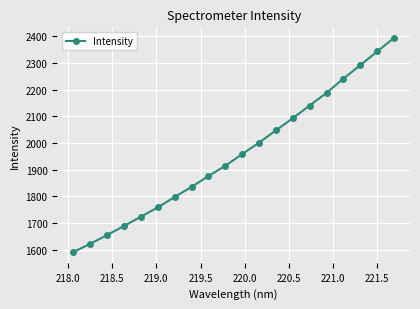

What is the average value?

1958.3